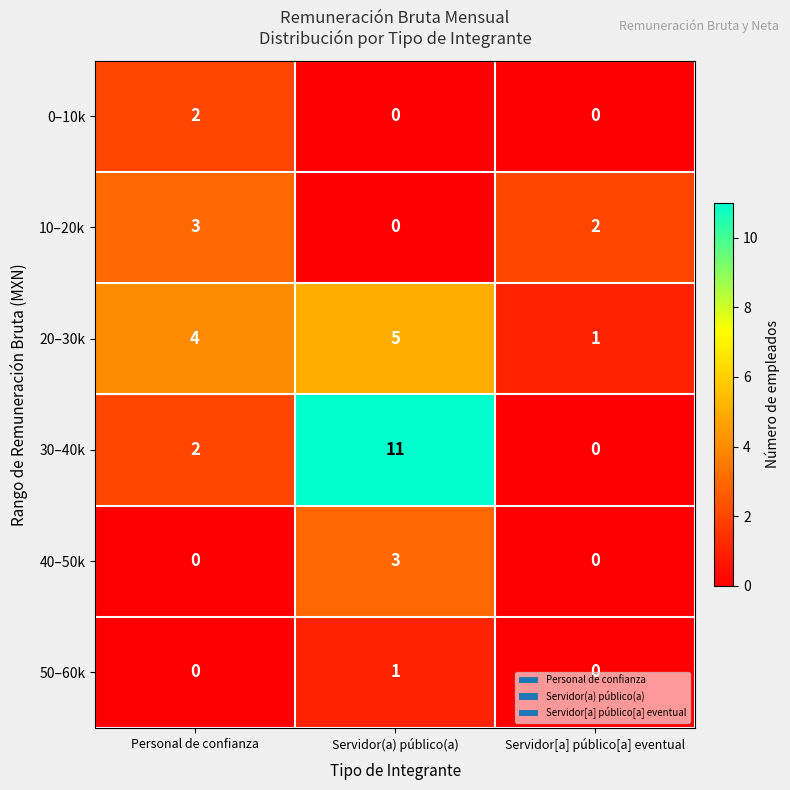

At how many categories does at least one series exceed 6?

1